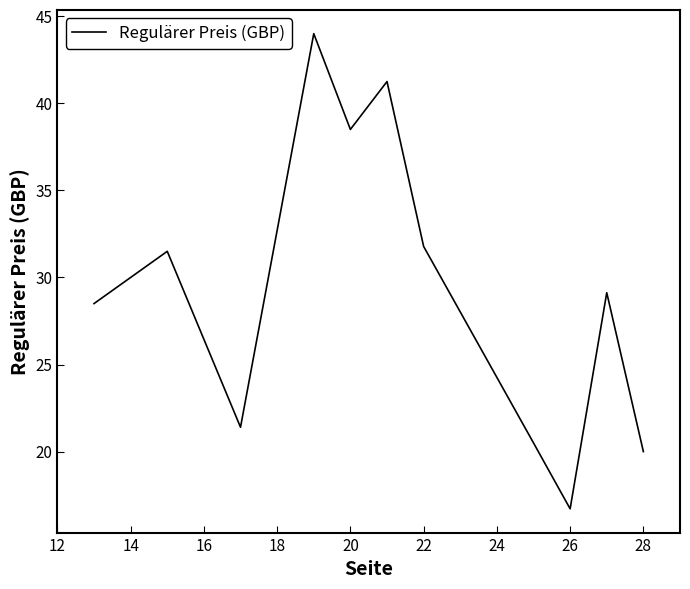

What is the sum of all values?

323.3